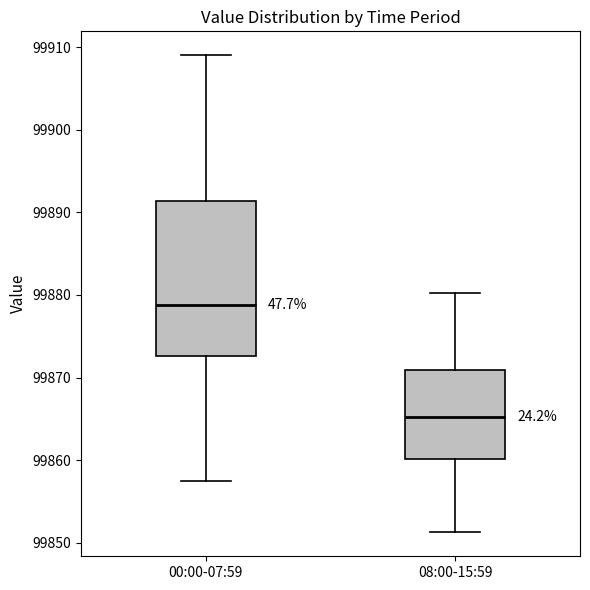

Where does the upper whisker of the box for 08:00-15:59 end on the y-axis? The values are not printed on the chart, so give them approximately, as read against the axis.

99880